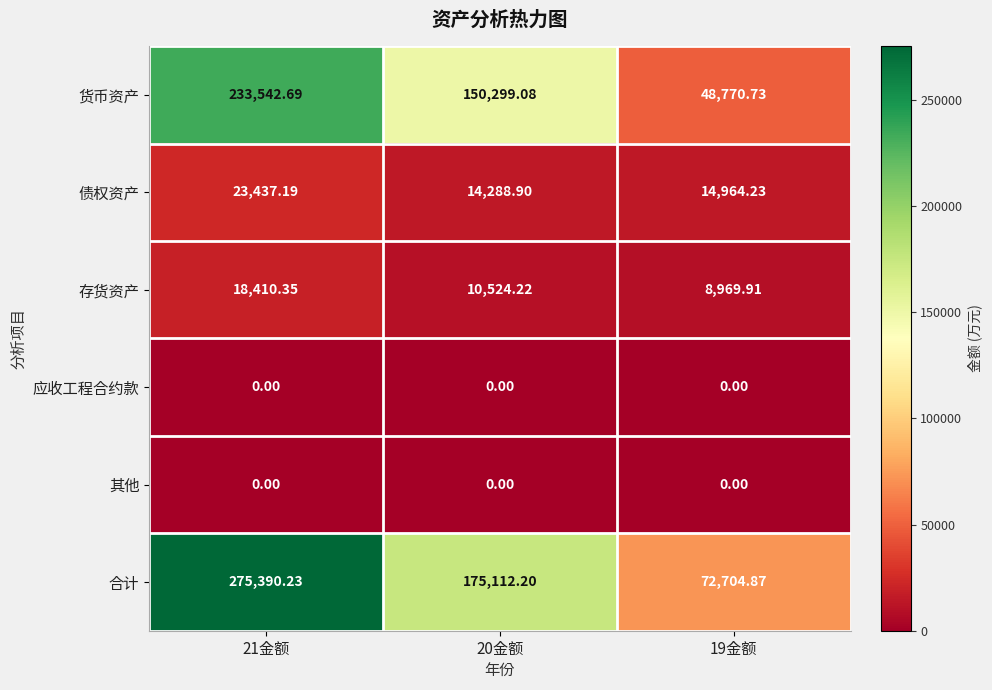

Between 21金额 and 19金额, which series saw the biggest shift?

合计